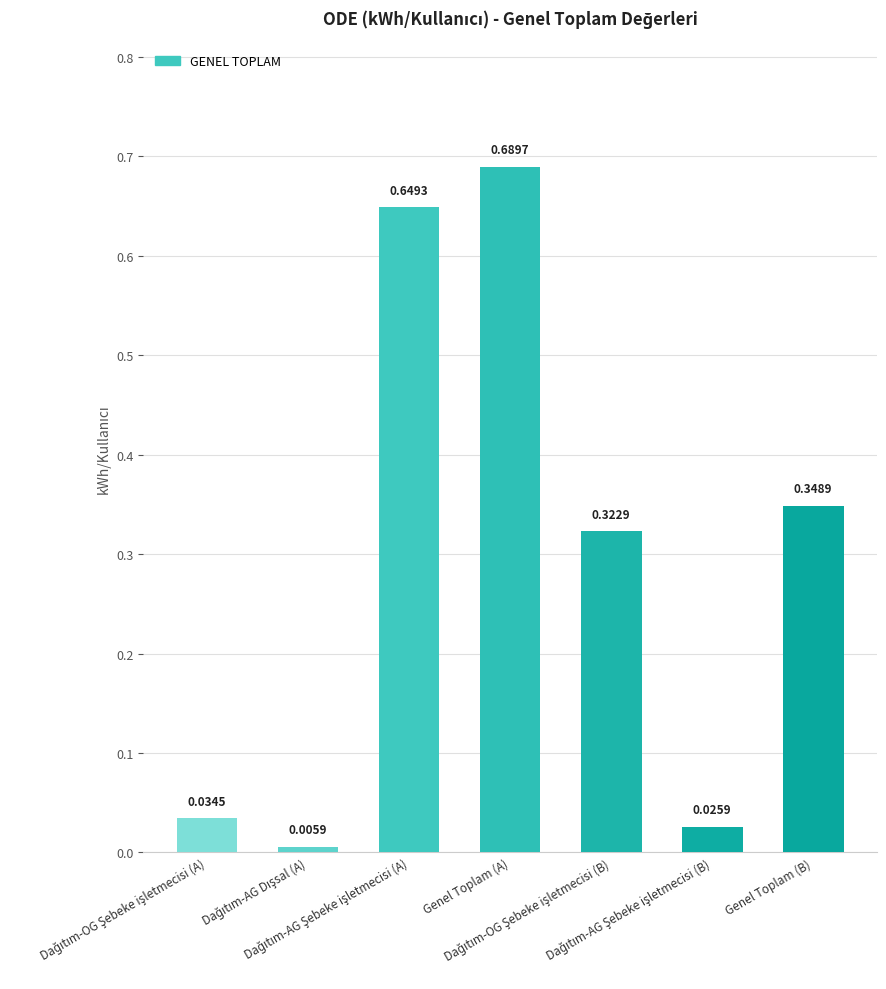

What is the sum of all values?

2.1